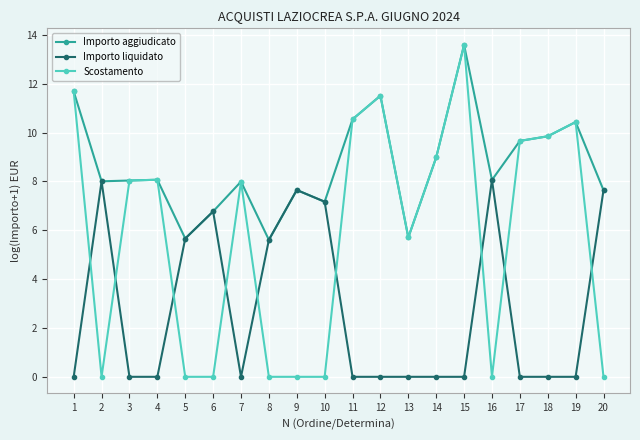

True or false: Importo aggiudicato has more than 0 interior local peaks.

True